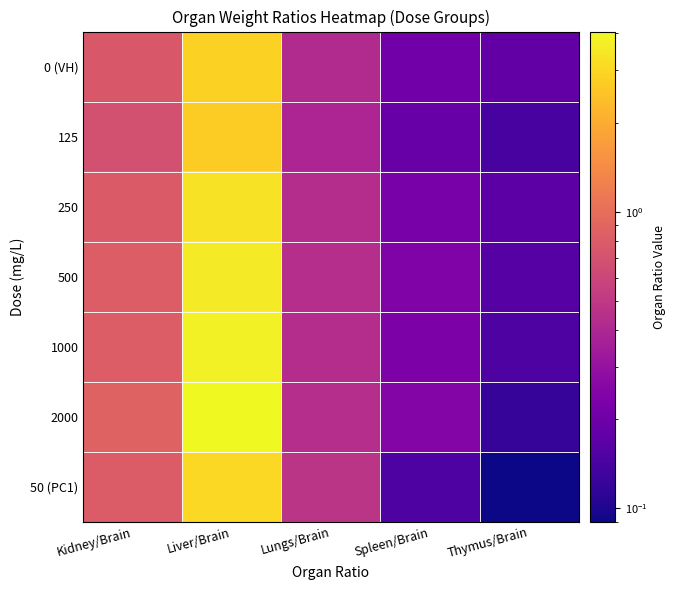

Which label corresponds to the smallest value in the chart?

Thymus/Brain